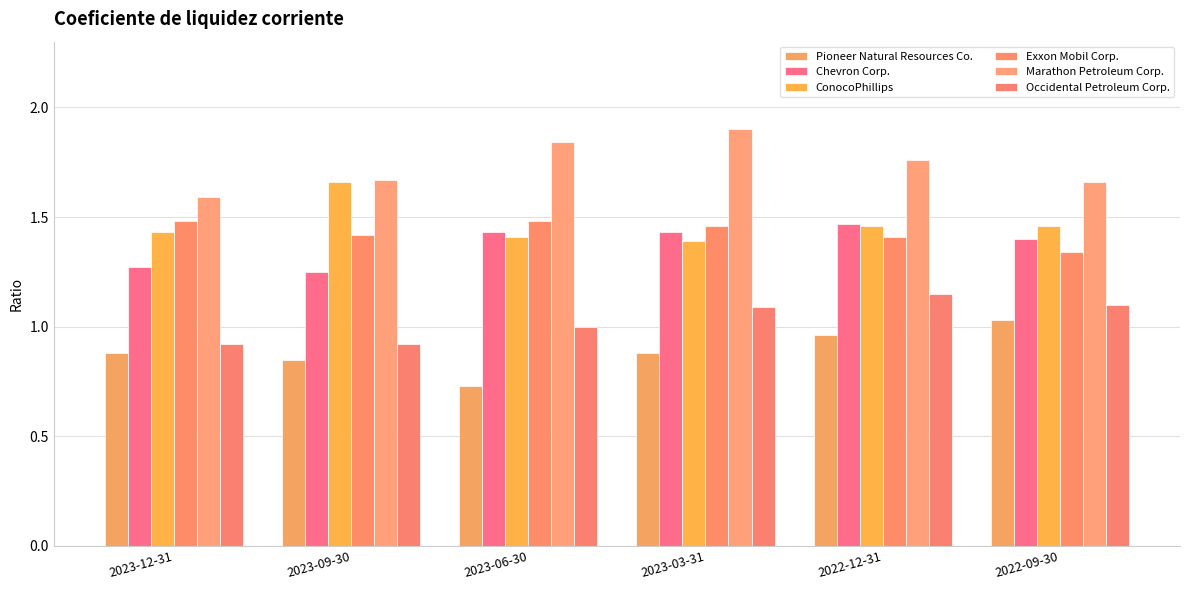

What are all the series names shown in the legend?

Pioneer Natural Resources Co., Chevron Corp., ConocoPhillips, Exxon Mobil Corp., Marathon Petroleum Corp., Occidental Petroleum Corp.